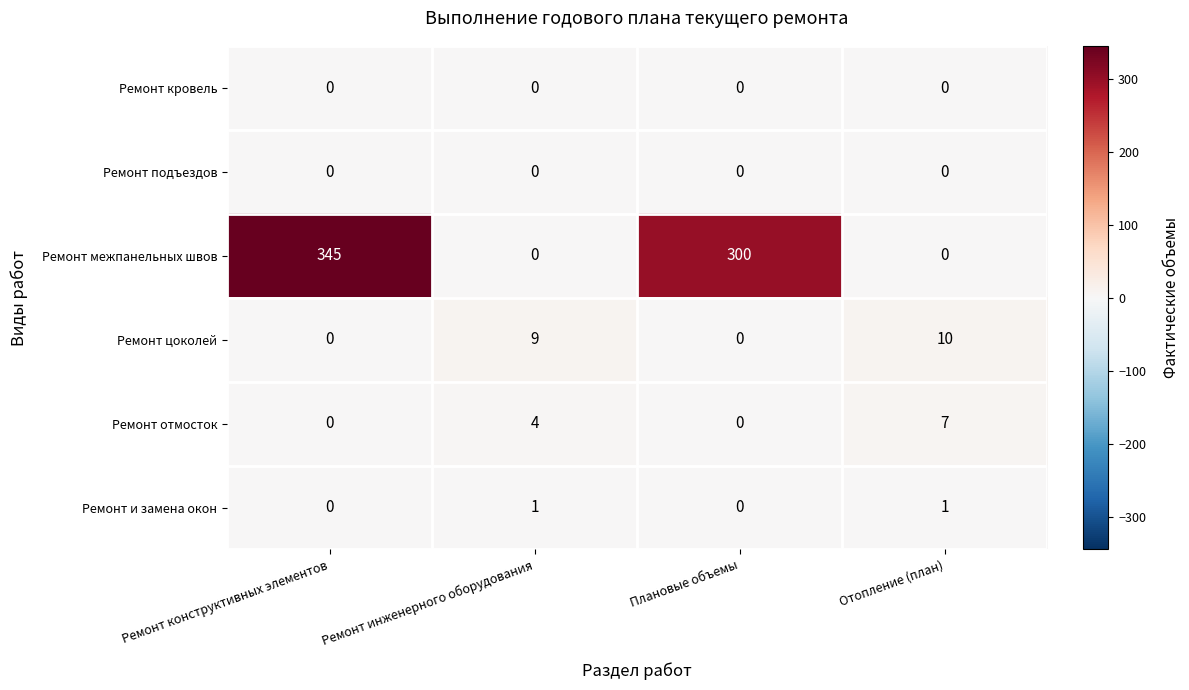

How many values in the Ремонт межпанельных швов series are below 300?

2